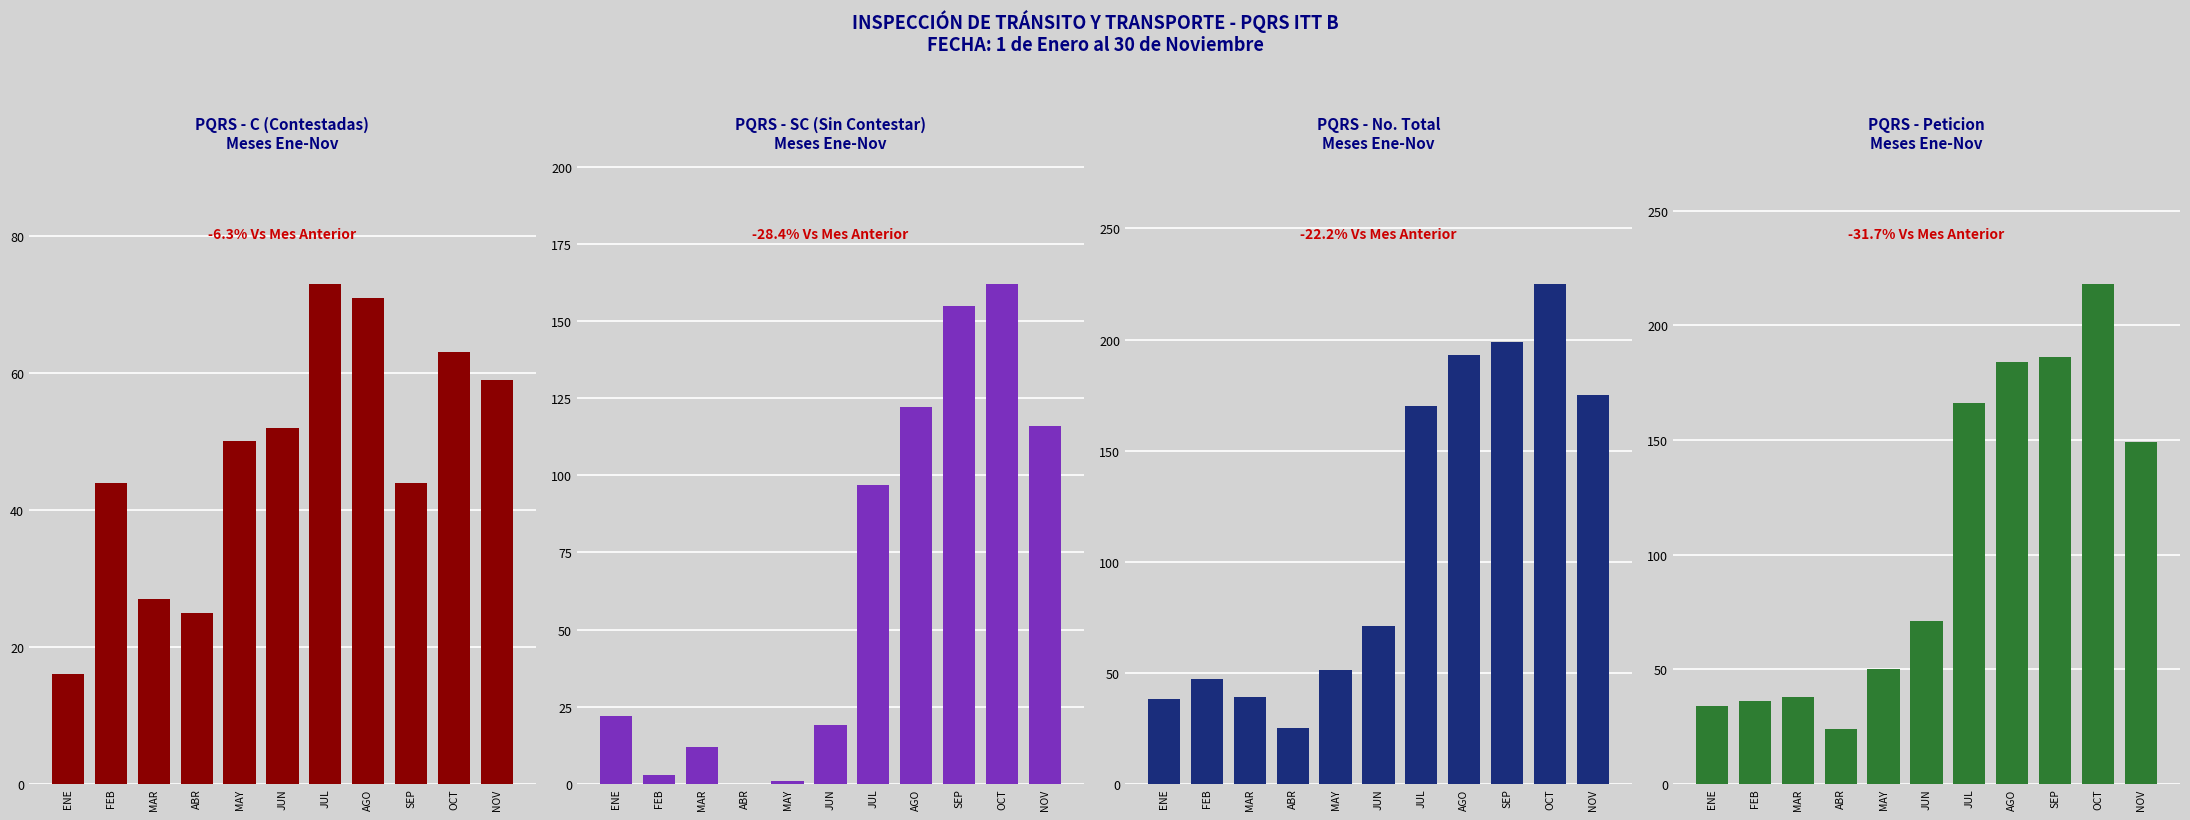

Which series has the largest total across all categories?

No. PQRS